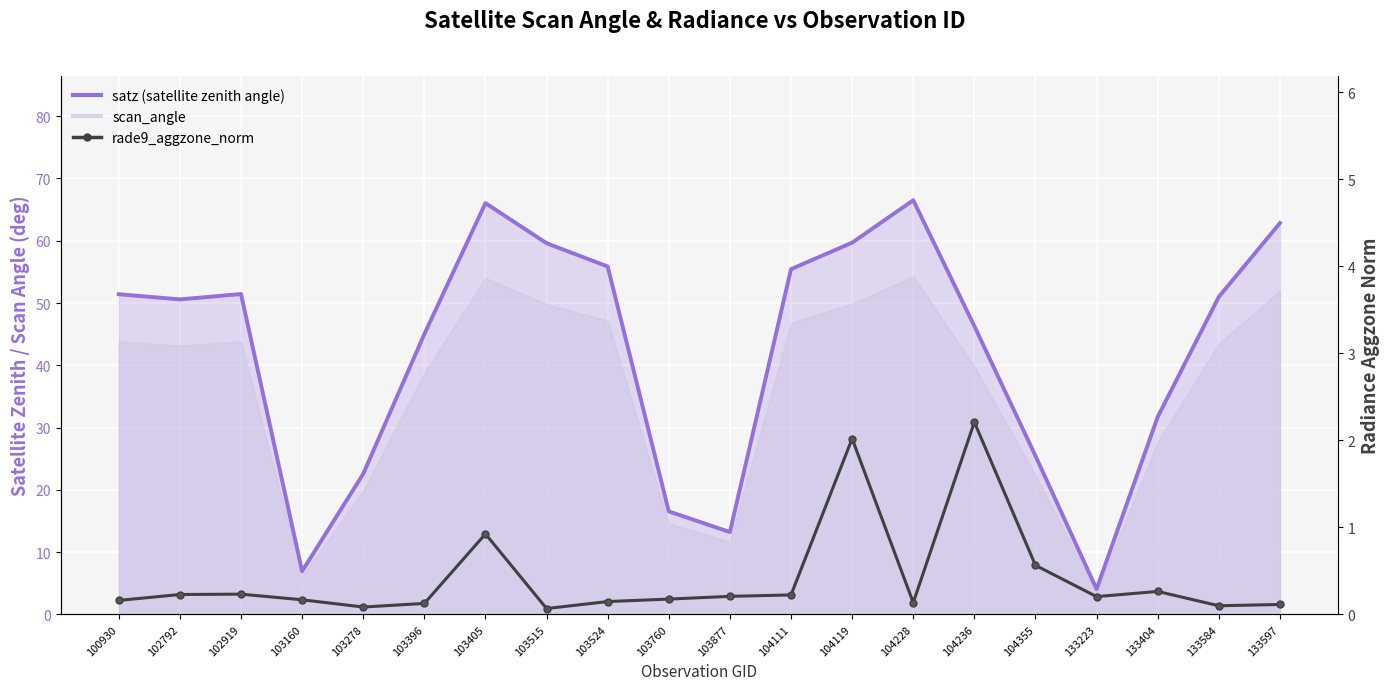

True or false: satz (line) has more than 2 interior local peaks.

True